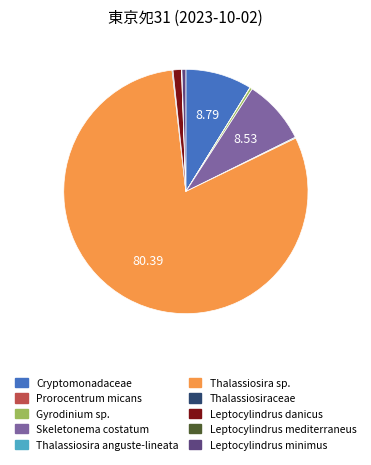

Which category accounts for the majority?

Thalassiosira sp.